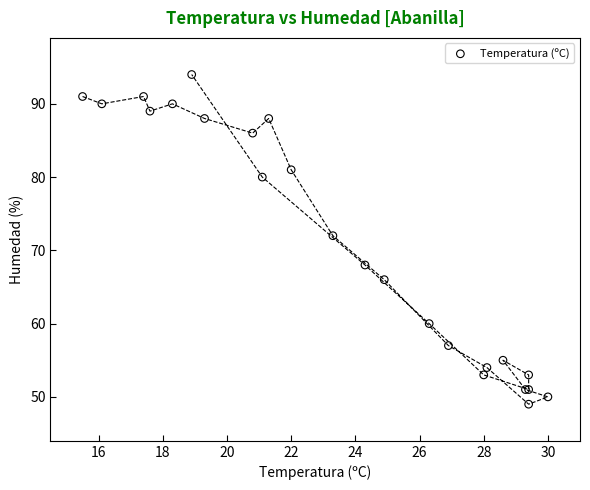

What Y value in the scatter plot is closest to 71?

72